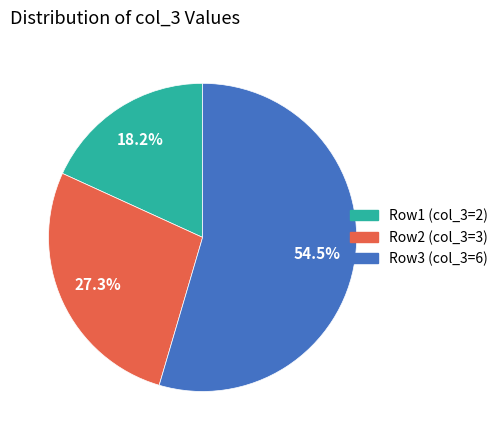

How many slices are in this pie chart?

3